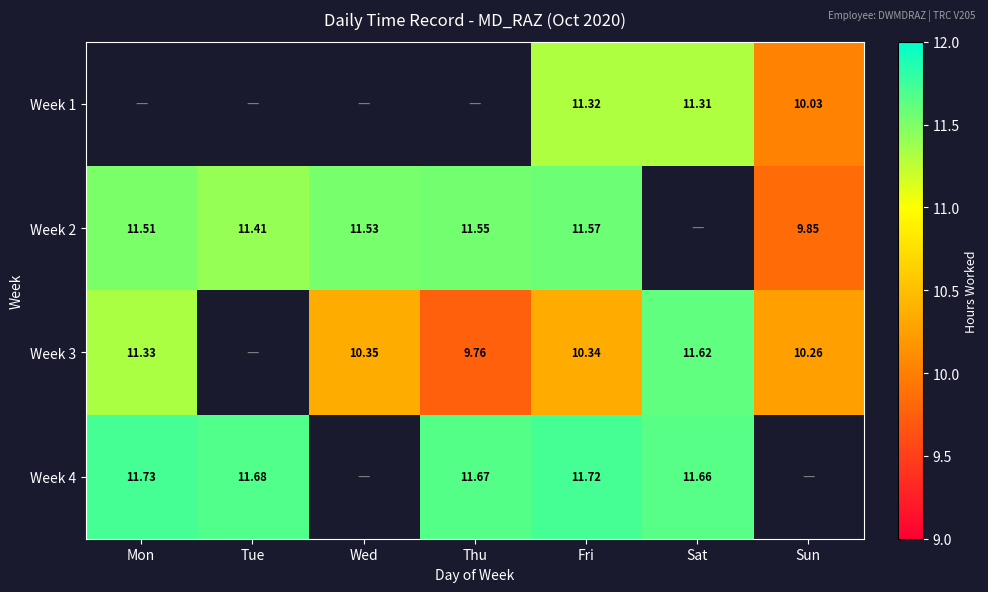

What is the maximum value shown in the chart?

11.7